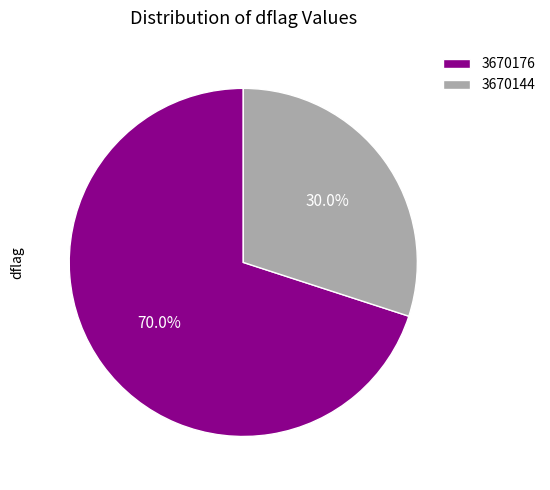

What percentage is the 3670176 slice, to the nearest percent?

70%